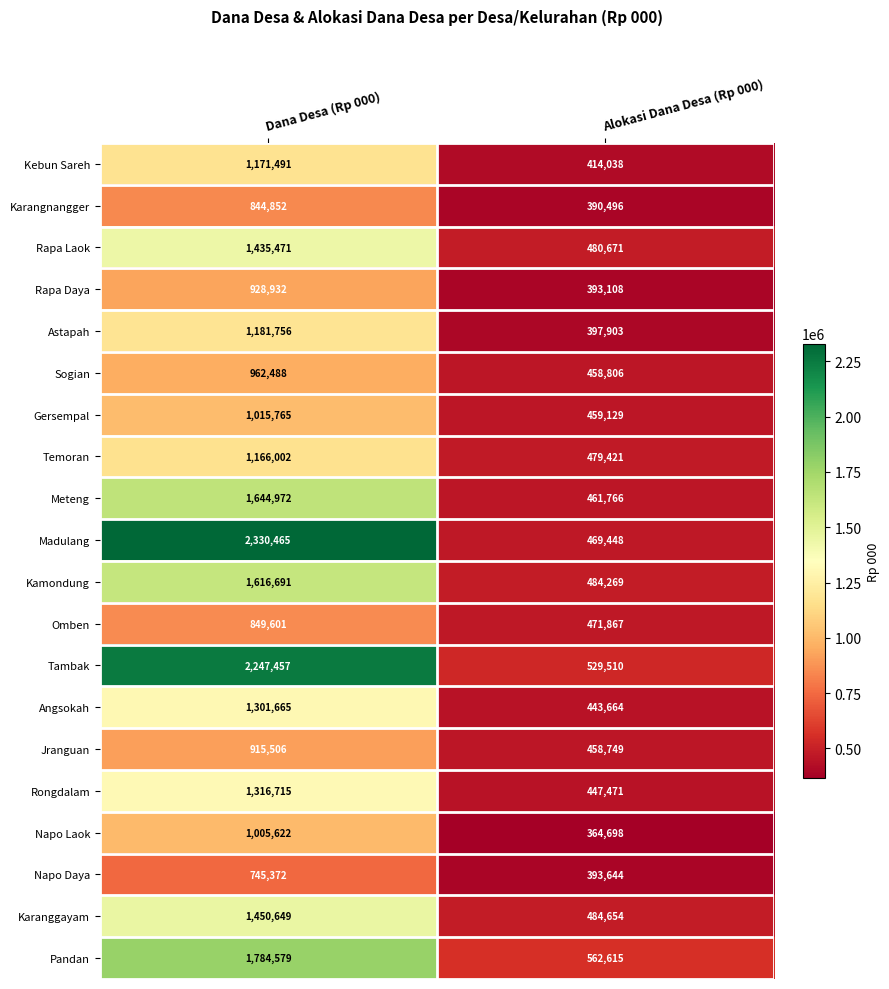

What is the sum of the Pandan values at Dana Desa (Rp 000) and Alokasi Dana Desa (Rp 000)?

2347194